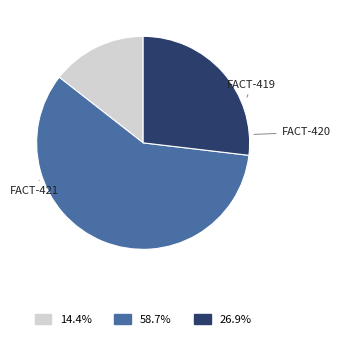

How many segments does this pie chart have?

3